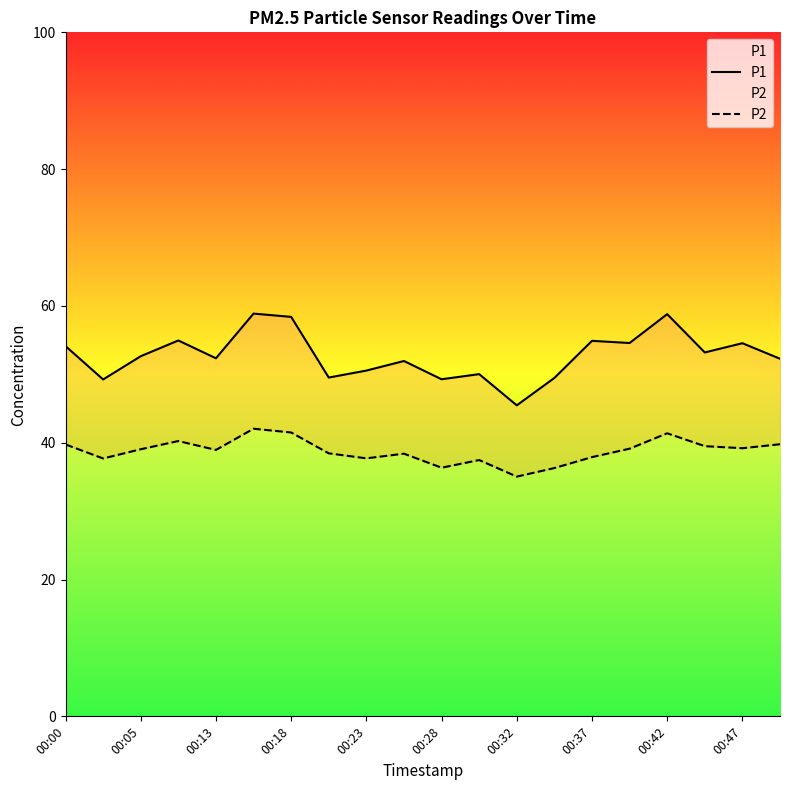

What are all the series names shown in the legend?

P1, P2